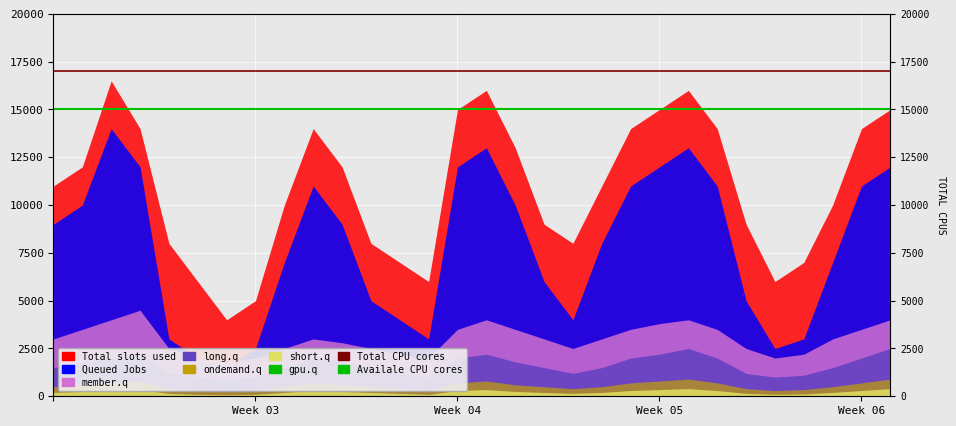

Which series has the largest total across all categories?

Total CPU cores